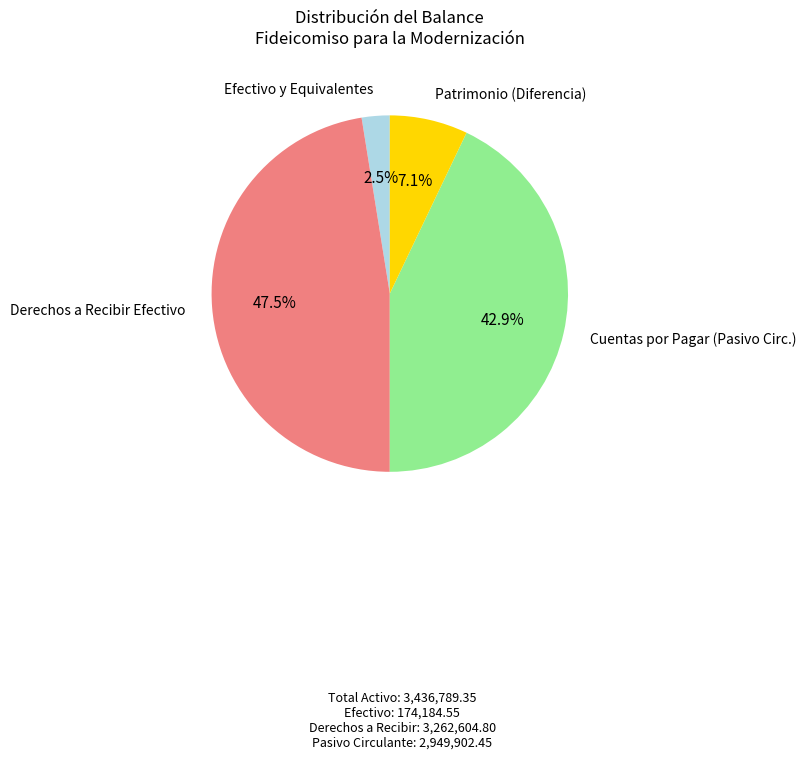

Is there any slice that represents more than half of the pie?

No